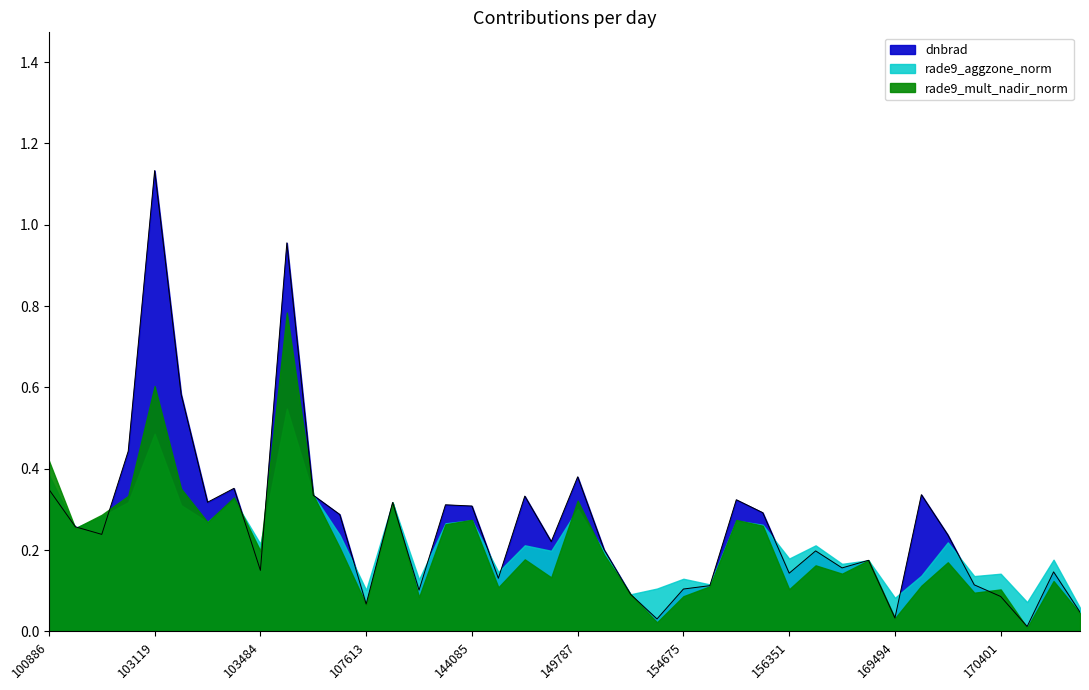

Between which two adjacent categories do rade9_mult_nadir_norm and dnbrad first intersect?

100886 and 102759